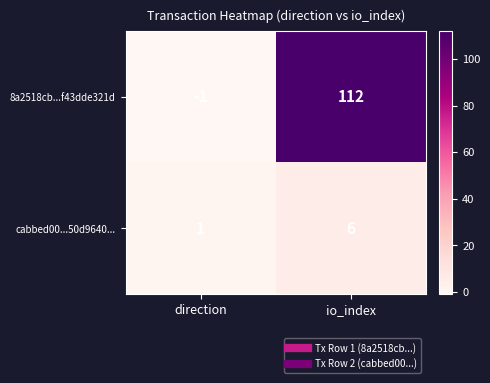

Which series changed the most between direction and io_index?

8a2518cb...f43dde321d